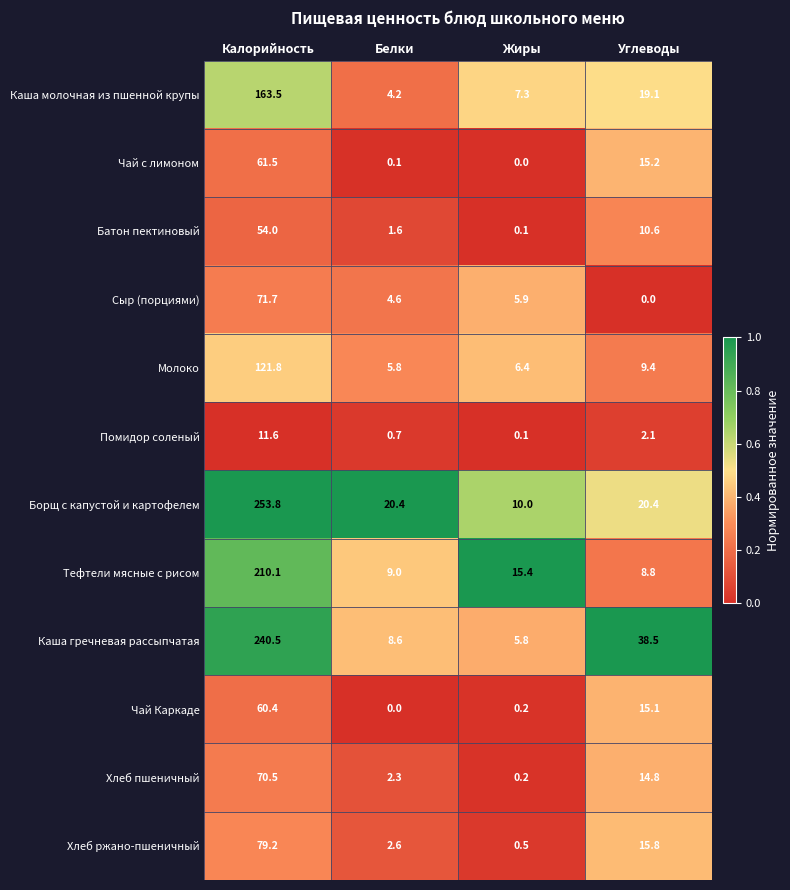

Which series has the largest total across all categories?

Борщ с капустой и картофелем